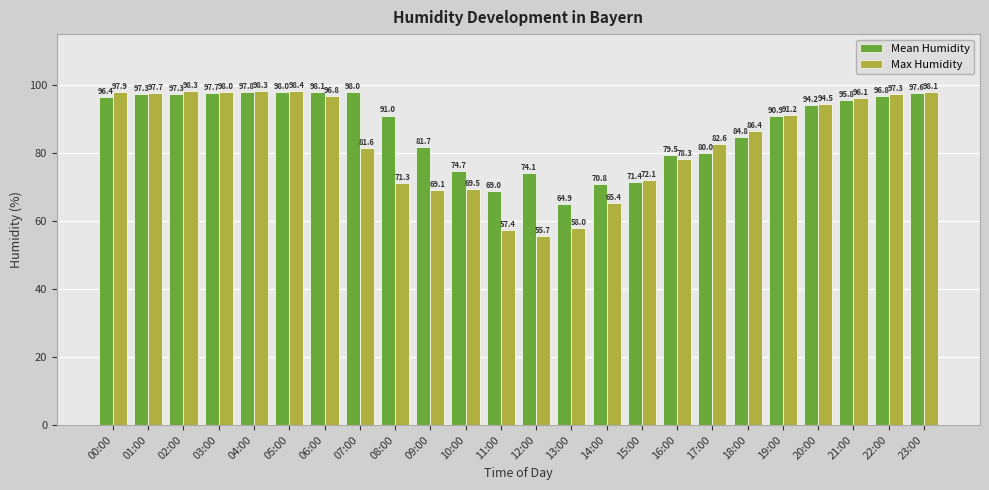

What is the difference between the Max Humidity values at 07:00 and 19:00?

9.6